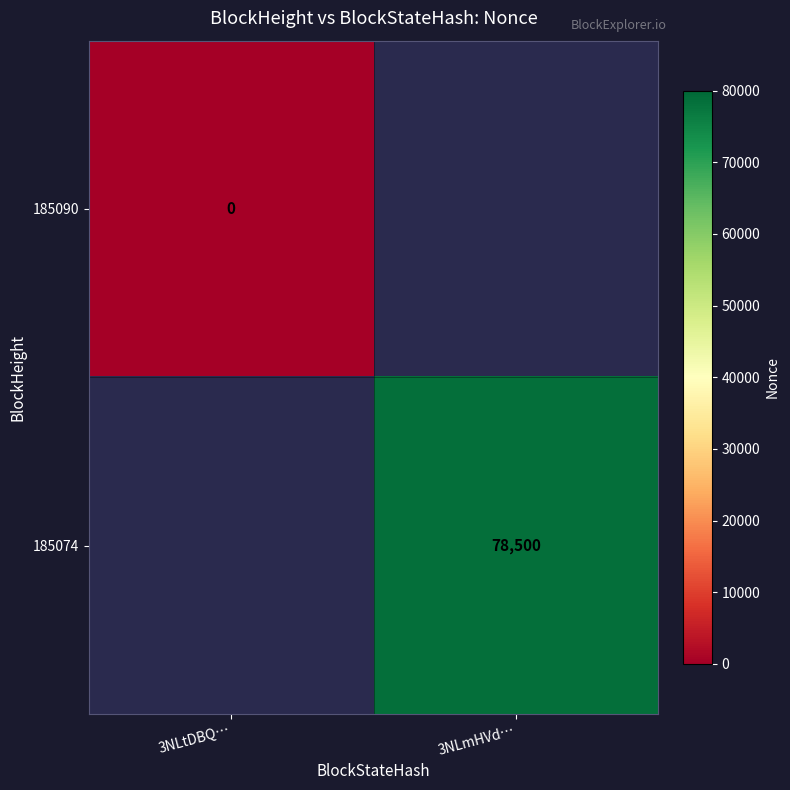

At how many categories does at least one series exceed 65416?

1